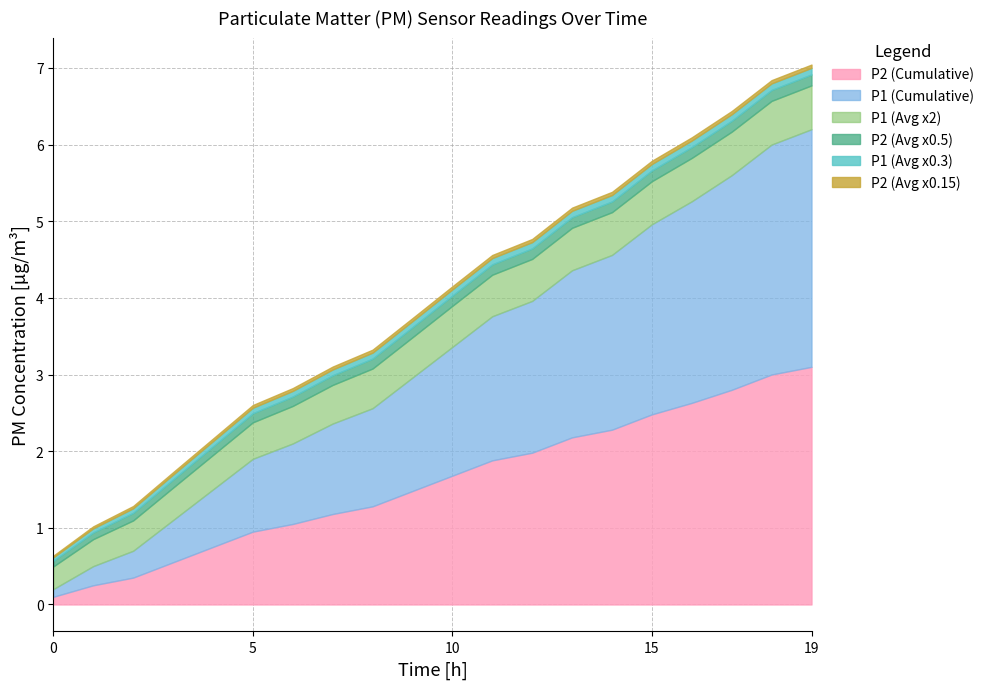

What is the label of the 3rd point from the right?

17:00